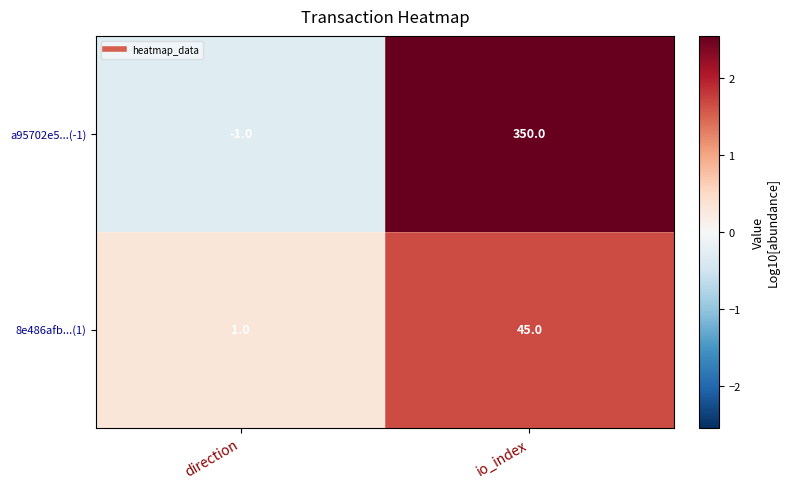

Reading left to right, list all the values displayed in this chart.

a95702e5...(-1): -1	350
8e486afb...(1): 1	45